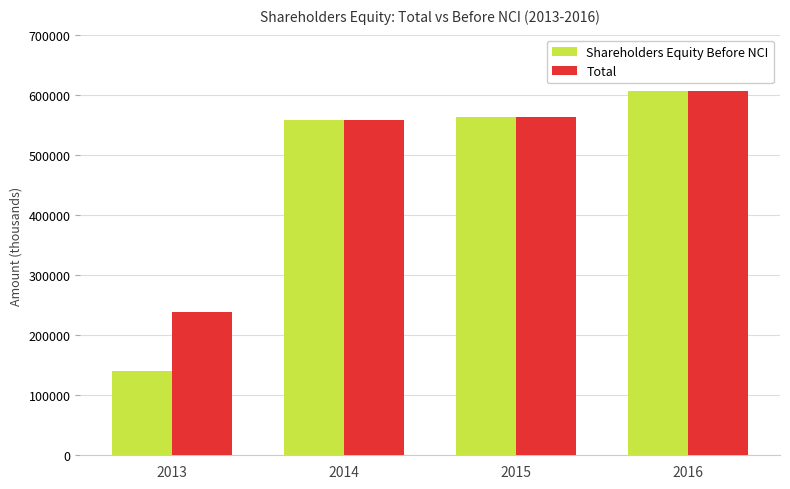

What is the maximum value for Total?

606561